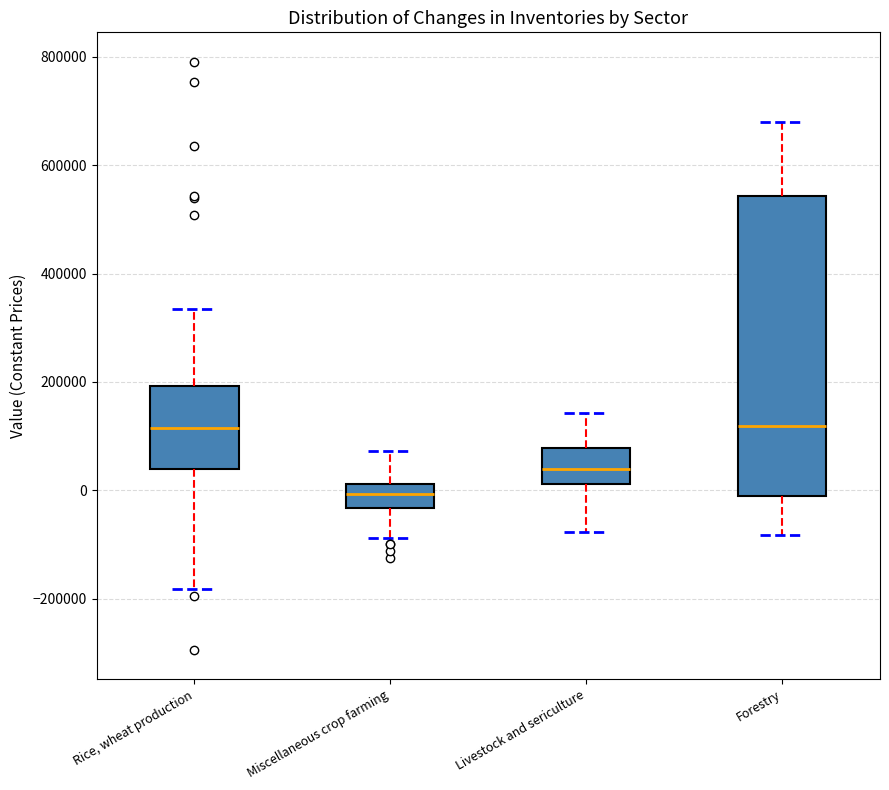

Reading left to right, read every box against the y-axis: the position of its median line, the range the box covers, and the ends of its whiskers. The values are not printed on the chart, so give them approximately, as read against the axis.

Rice, wheat production: median 120000, box 40000 to 200000, whiskers -180000 to 340000
Miscellaneous crop farming: median 0, box -40000 to 20000, whiskers -80000 to 80000
Livestock and sericulture: median 40000, box 20000 to 80000, whiskers -80000 to 140000
Forestry: median 120000, box -20000 to 540000, whiskers -80000 to 680000